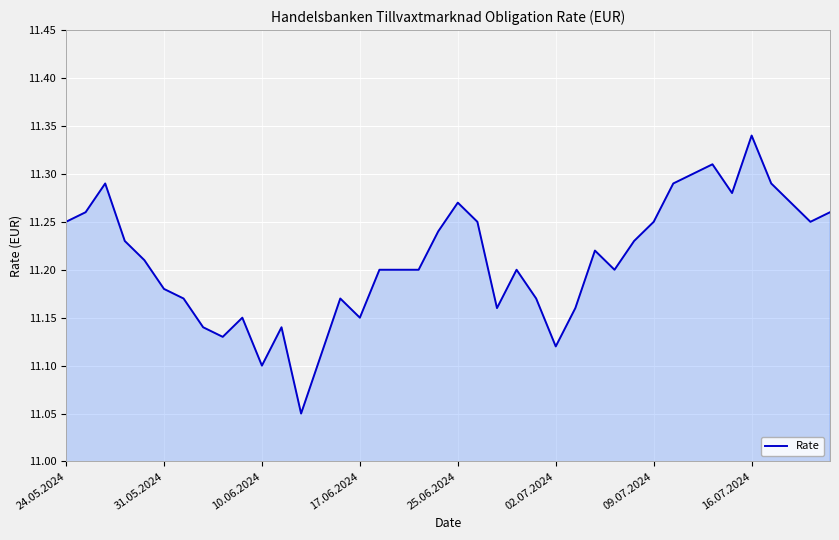

What is the difference between the maximum and minimum values?

0.3